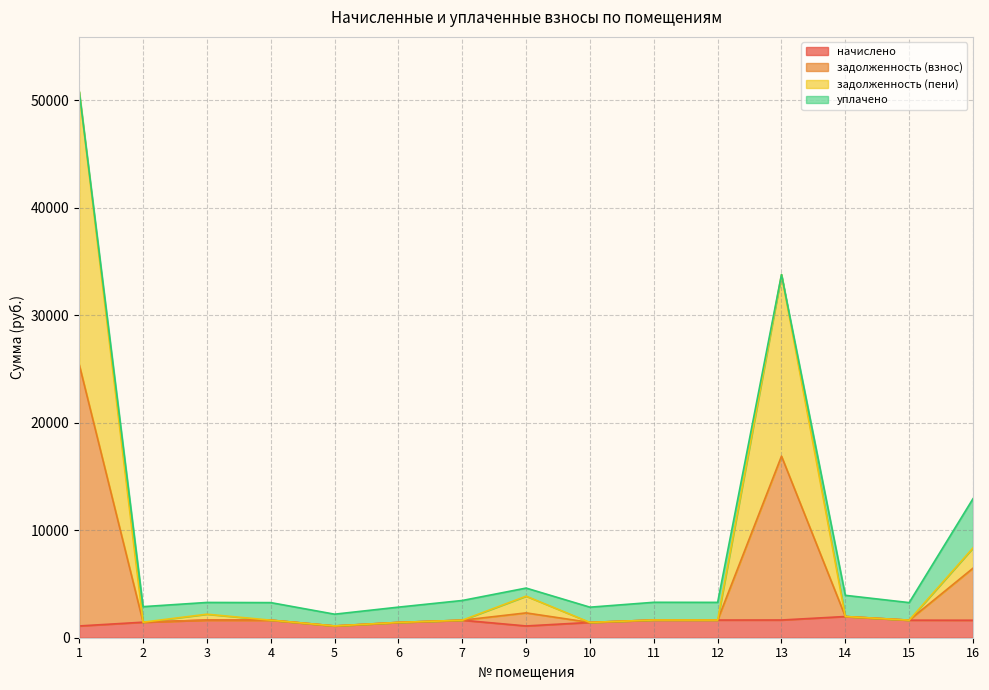

What is the total value across all series at 6?

2846.3